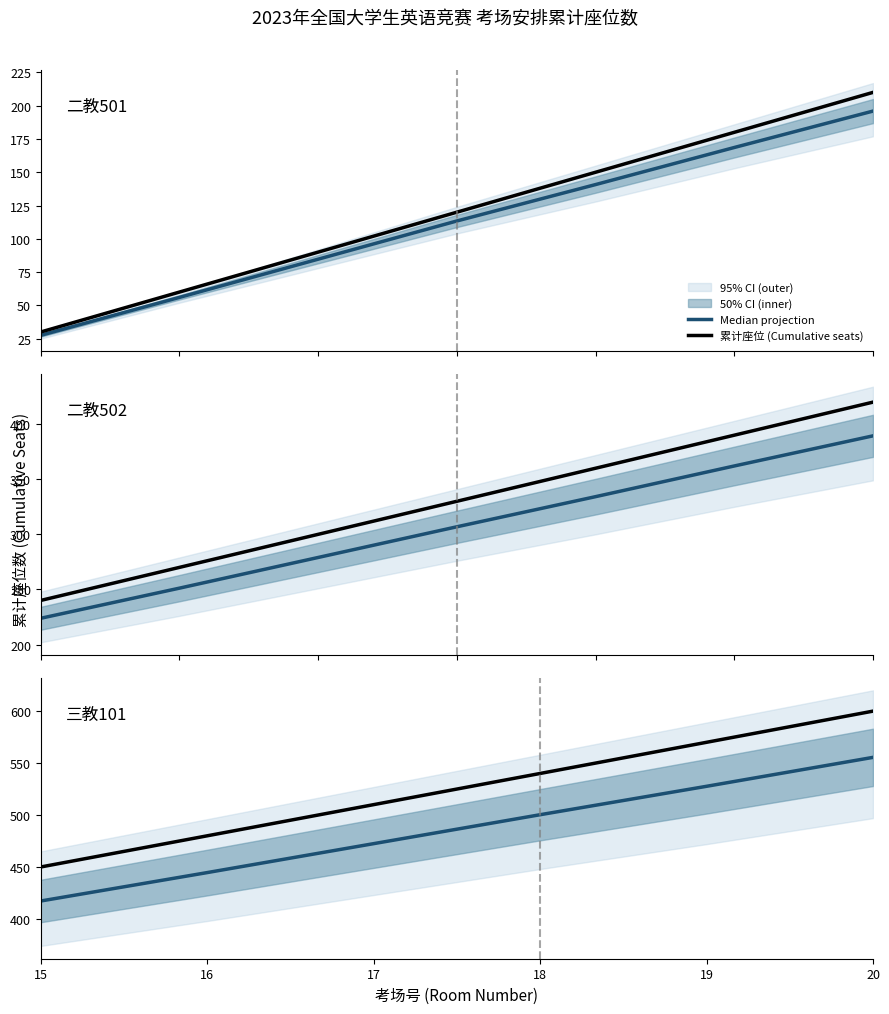

True or false: 累计座位 (Cumulative seats) and Median projection intersect in this chart.

False